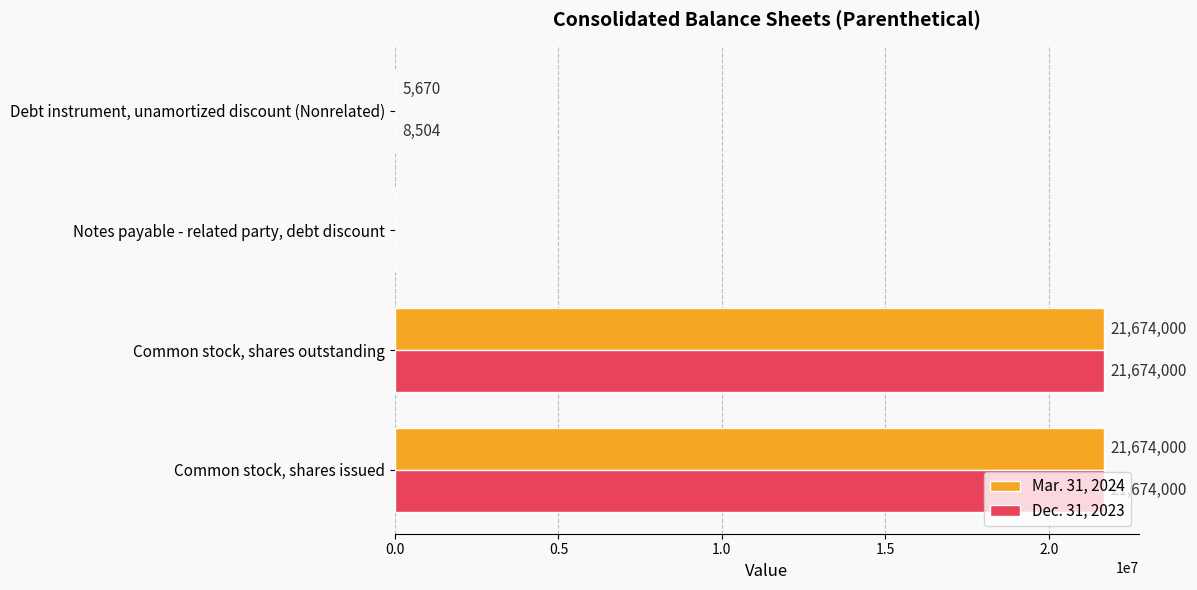

Count the number of categories in the chart.

4